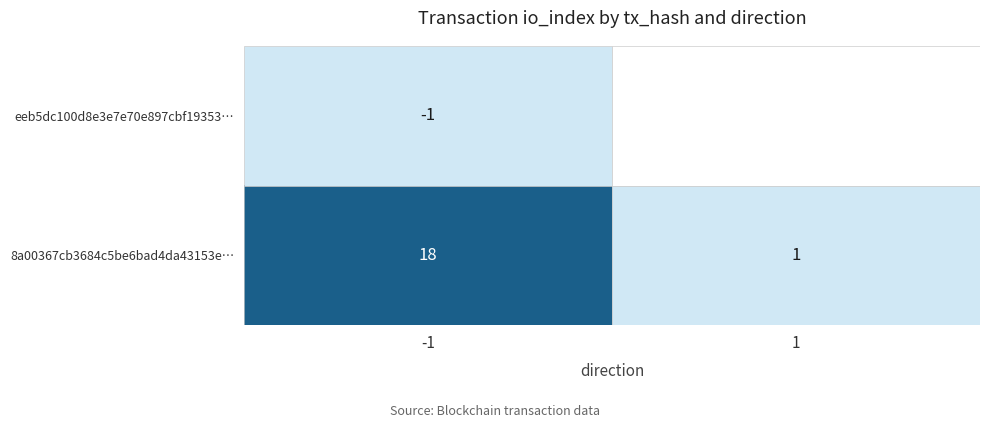

Which label corresponds to the smallest value in the chart?

-1